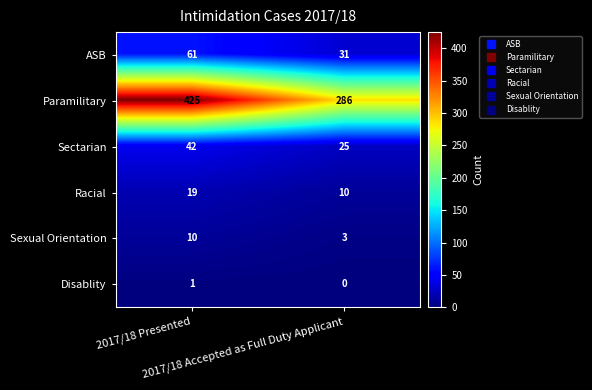

What is the average value of the ASB series?

46